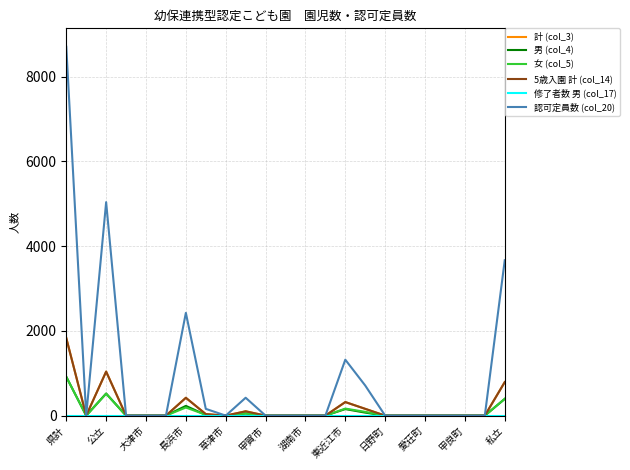

Does the chart have visible grid lines?

Yes